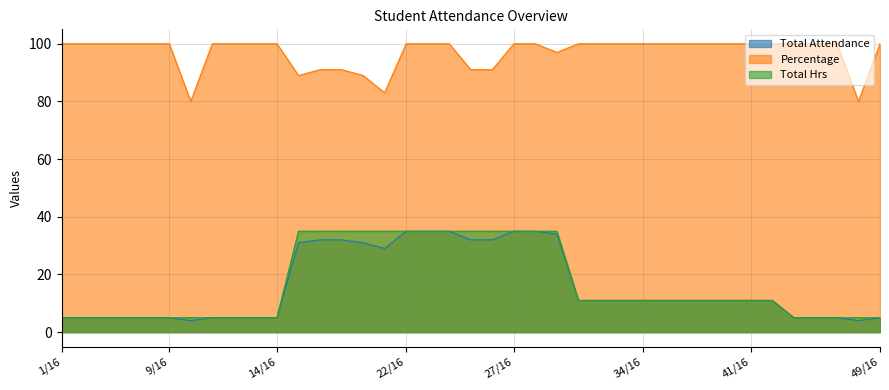

Reading left to right, what are all the values shown in this chart?

Total Attendance: 5	5	5	5	5	5	4	5	5	5	5	31	32	32	31	29	35	35	35	32	32	35	35	34	11	11	11	11	11	11	11	11	11	11	5	5	5	4	5
Percentage: 100	100	100	100	100	100	80	100	100	100	100	89	91	91	89	83	100	100	100	91	91	100	100	97	100	100	100	100	100	100	100	100	100	100	100	100	100	80	100
Total Hrs: 5	5	5	5	5	5	5	5	5	5	5	35	35	35	35	35	35	35	35	35	35	35	35	35	11	11	11	11	11	11	11	11	11	11	5	5	5	5	5